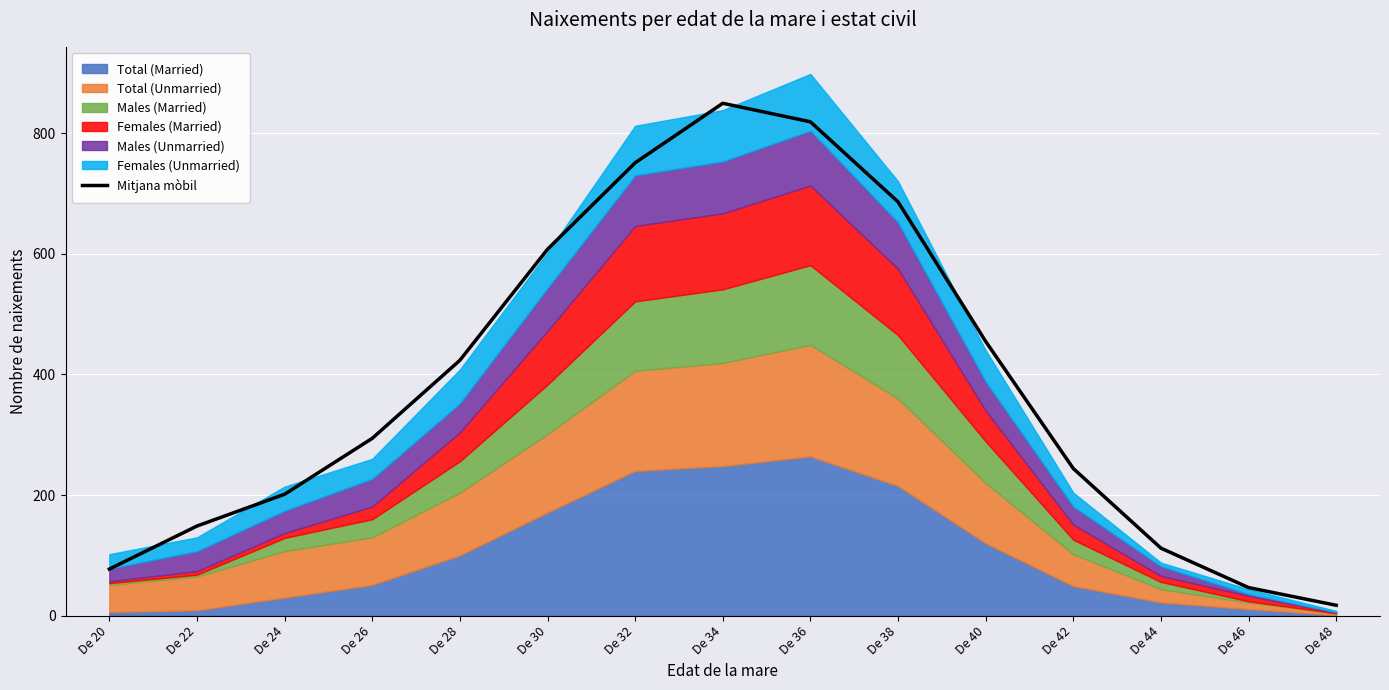

What is the minimum value shown in the chart?

17.3